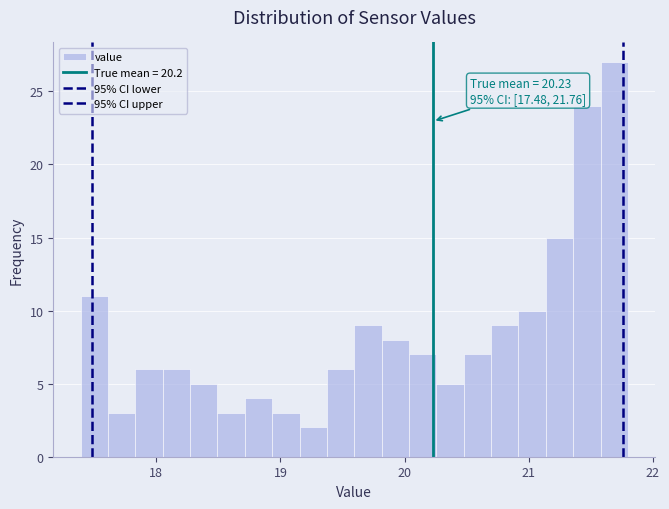

Around what value on the x-axis is the tallest bar? Give the approximate position of its centre, as read against the axis.

21.7